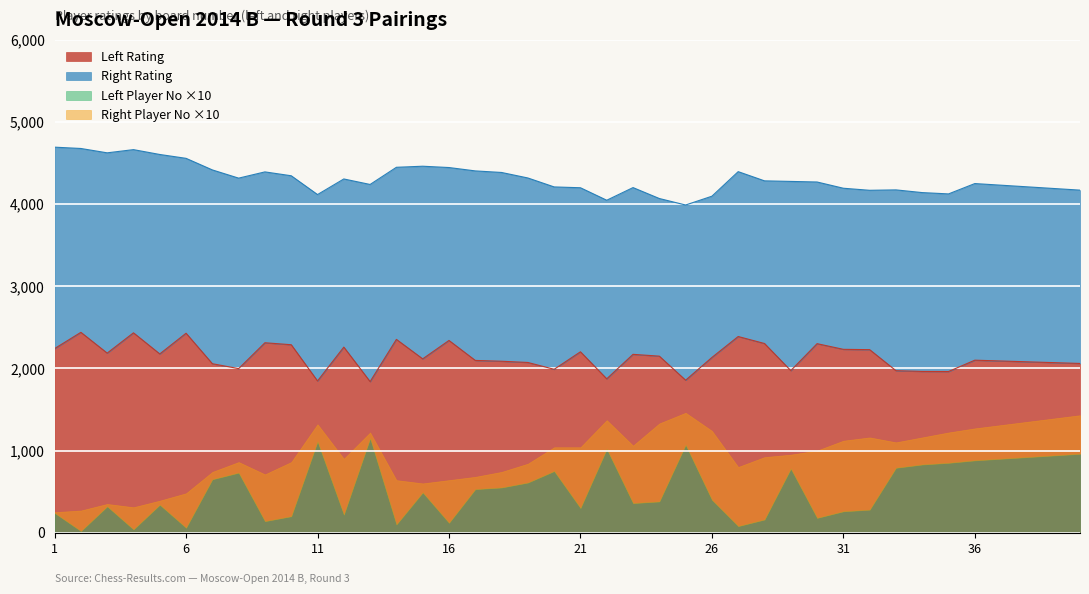

At how many categories does at least one series exceed 1915?

40